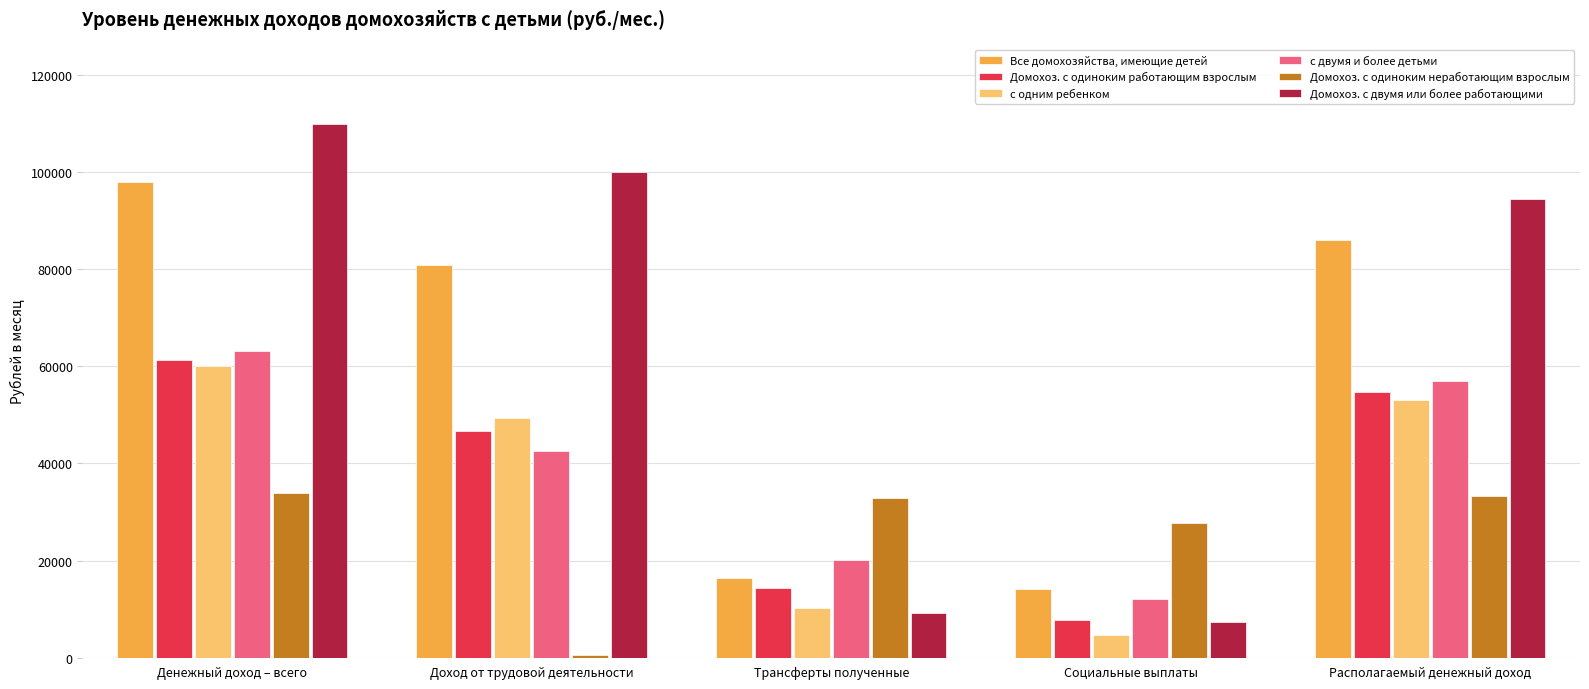

The Домохоз. с одиноким неработающим взрослым series shows 33327.9 at Располагаемый денежный доход. True or false?

True